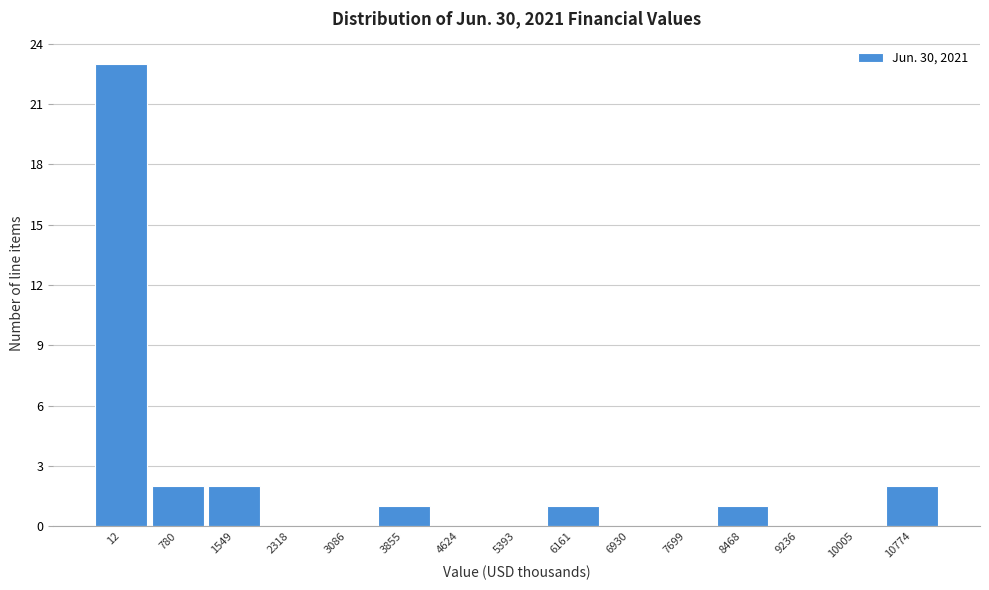

Reading left to right, what are all the values shown in this chart?

12=23	780=2	1549=2	2318=0	3086=0	3855=1	4624=0	5393=0	6161=1	6930=0	7699=0	8468=1	9236=0	10005=0	10774=2